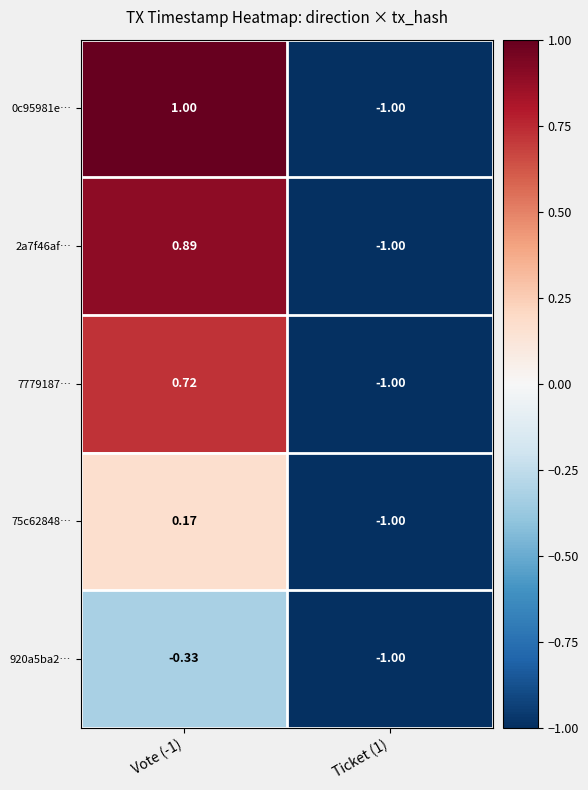

How many data points in 2a7f46af… are above 0?

1